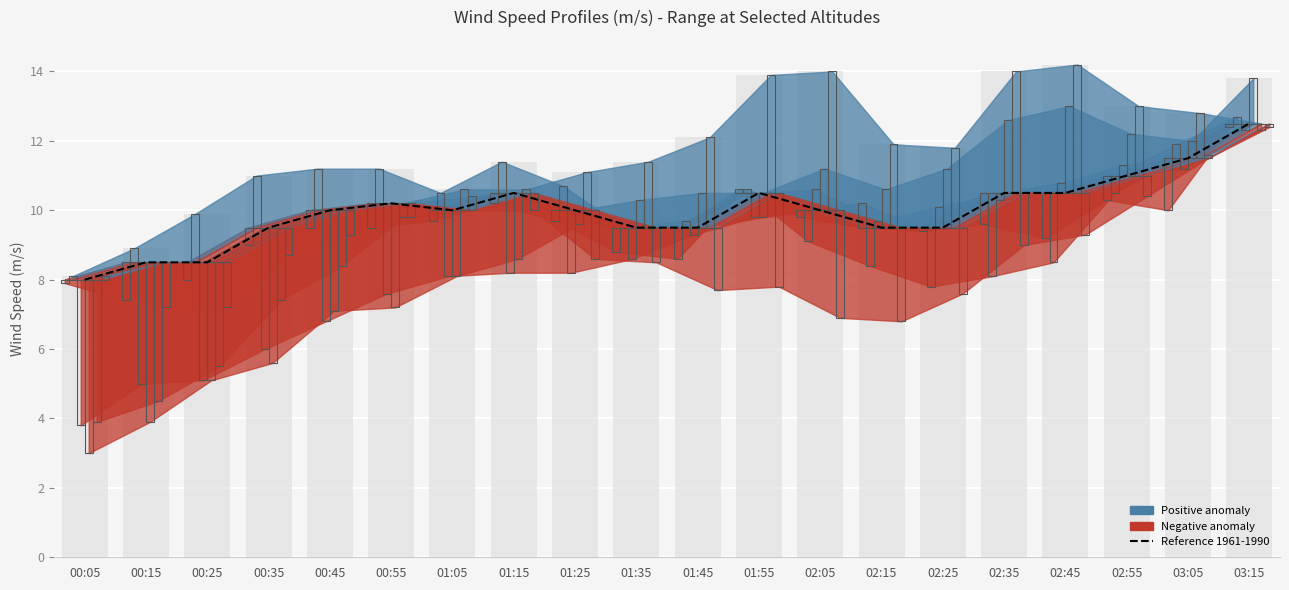

How many data points are less than 10?

8